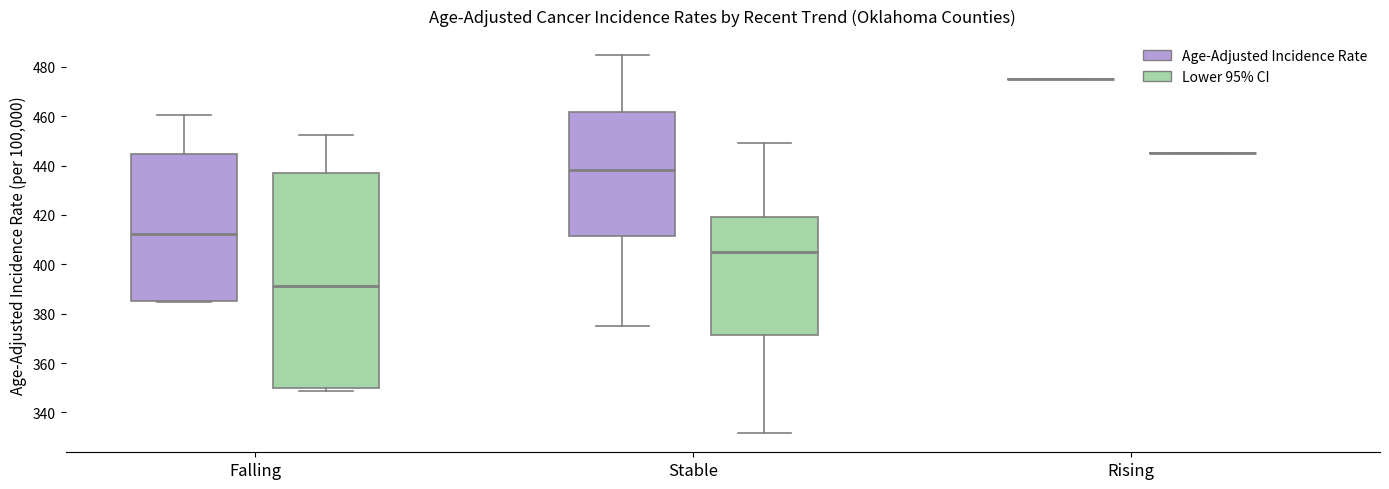

Reading left to right, read every box against the y-axis: the position of its median line, the range the box covers, and the ends of its whiskers. The values are not printed on the chart, so give them approximately, as read against the axis.

Falling (Age-Adjusted Incidence Rate): median 412, box 386 to 444, whiskers 384 to 460
Falling (Lower 95% CI): median 392, box 350 to 436, whiskers 348 to 452
Stable (Age-Adjusted Incidence Rate): median 438, box 412 to 462, whiskers 376 to 484
Stable (Lower 95% CI): median 404, box 372 to 420, whiskers 332 to 450
Rising (Age-Adjusted Incidence Rate): box collapsed to a line at 476, whiskers 476 to 476
Rising (Lower 95% CI): box collapsed to a line at 444, whiskers 444 to 444